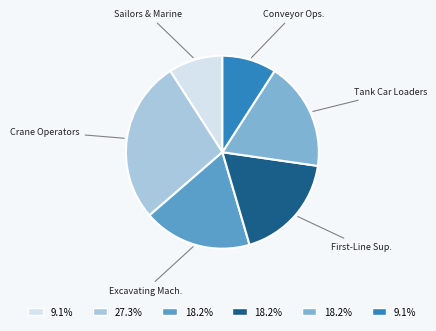

Does any single category account for the majority?

No